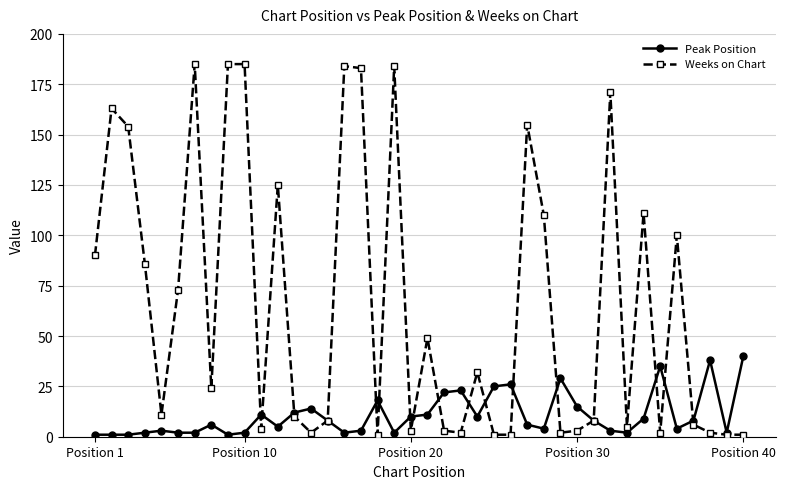

How many data points in Peak Position are less than 8?

20